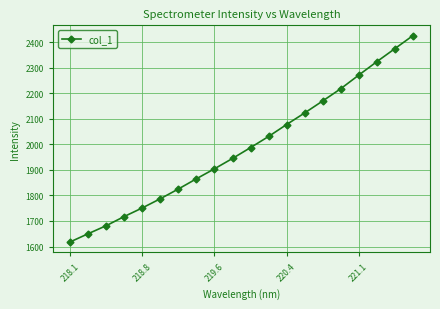

What is the difference between the second highest and minimum values?

756.0